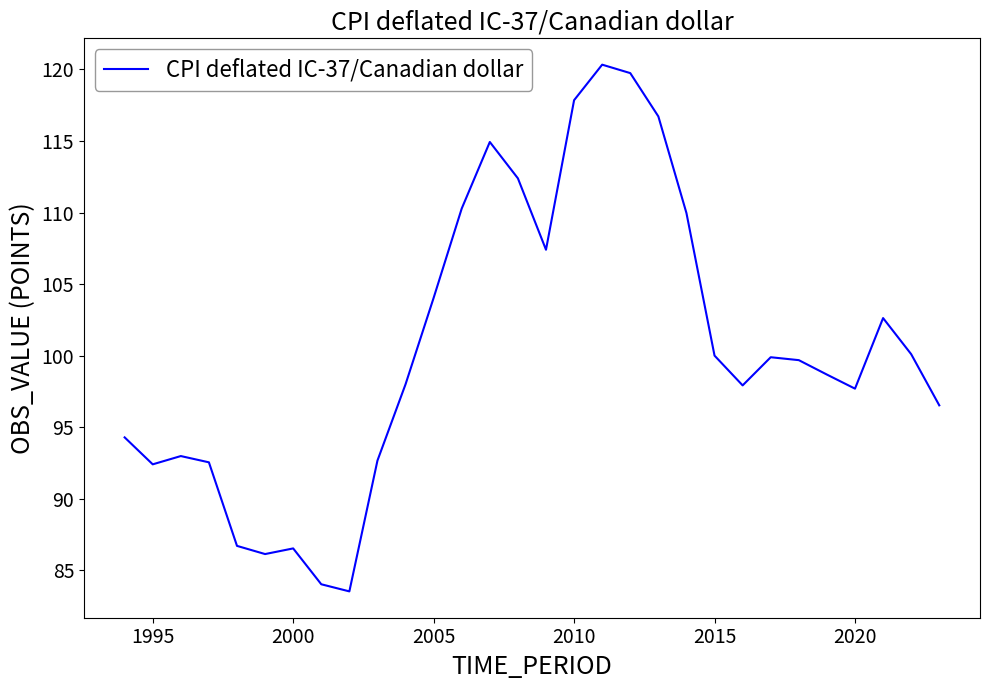

What is the difference between the maximum and minimum values?

36.8